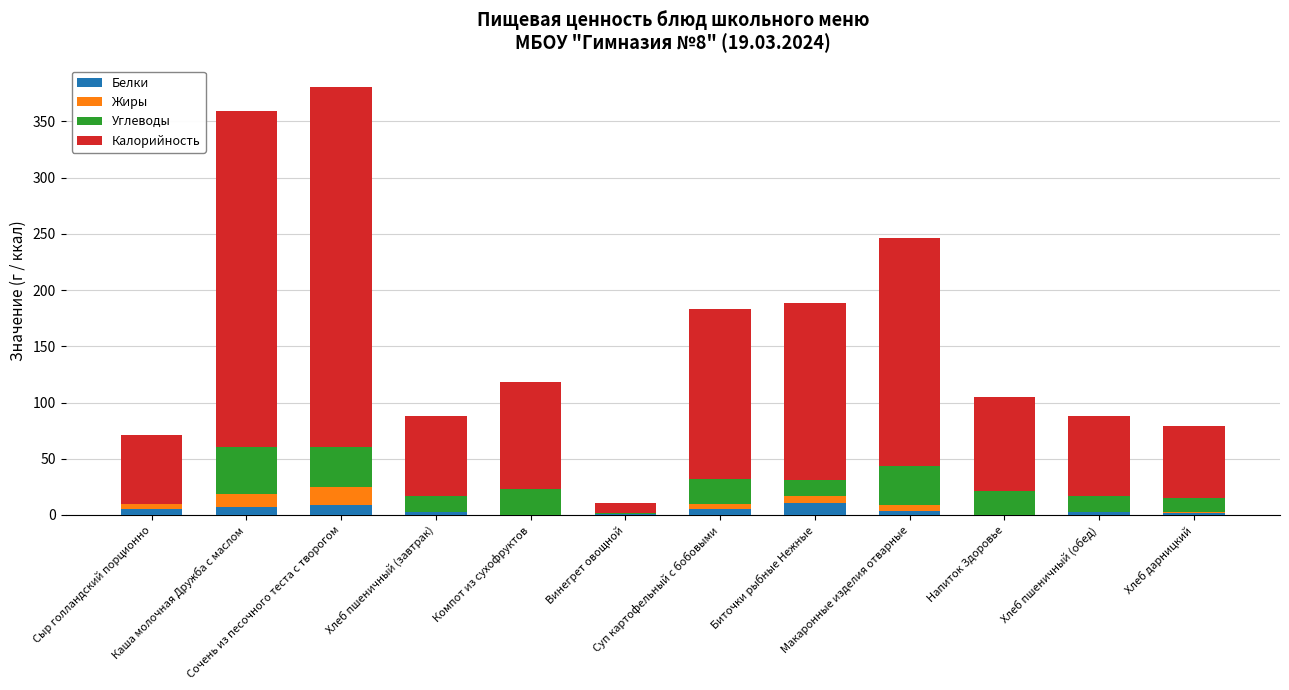

What are all the series names shown in the legend?

Белки, Жиры, Углеводы, Калорийность